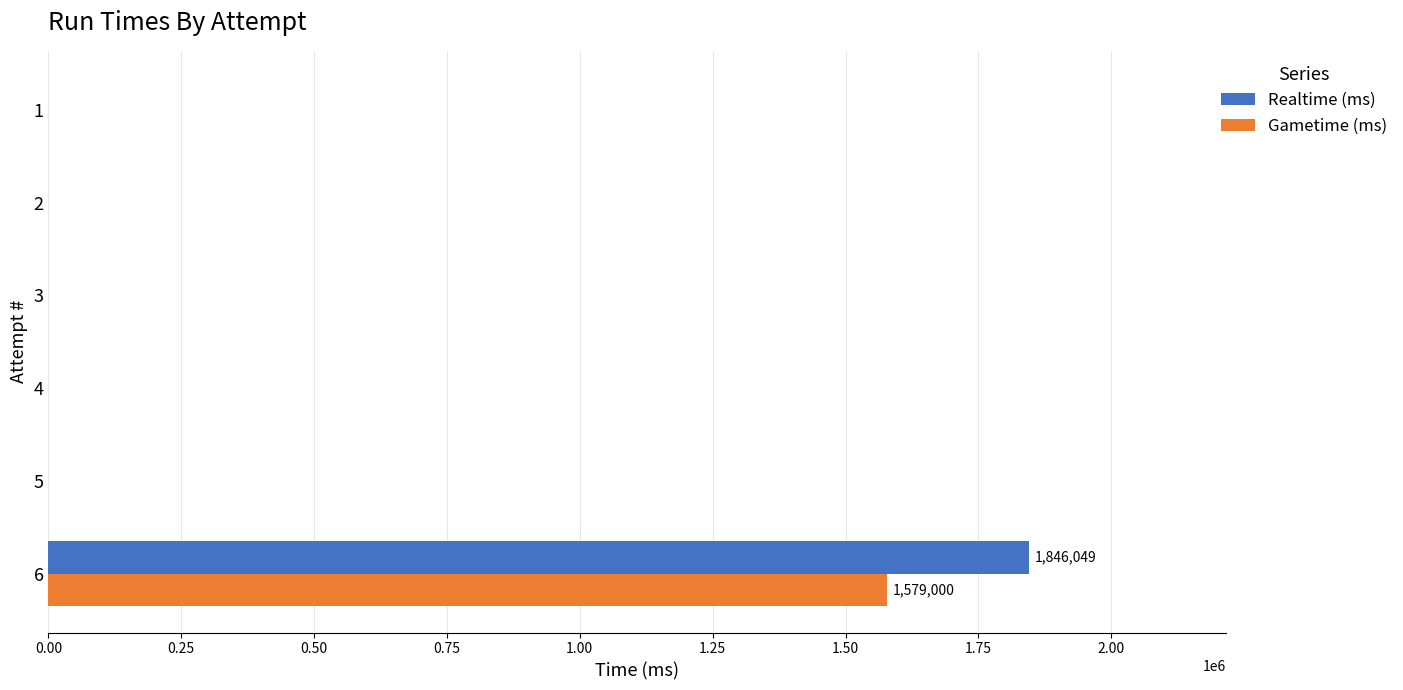

What is the sum of all Gametime (ms) values?

1579000